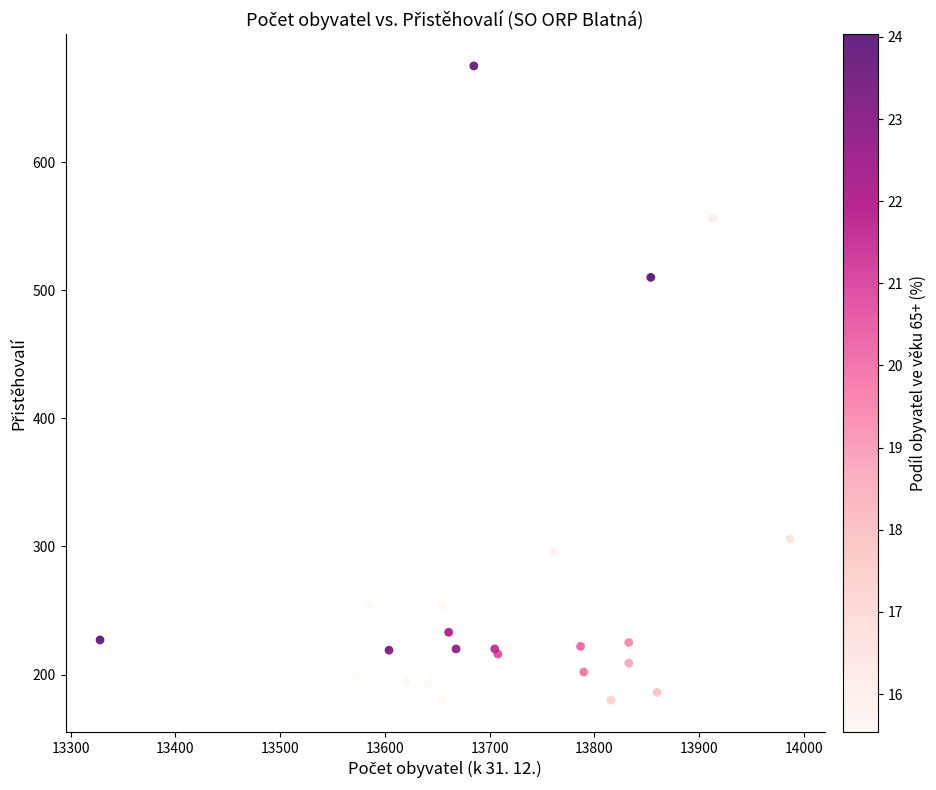

What Y value in the scatter plot is closest to 427?

510